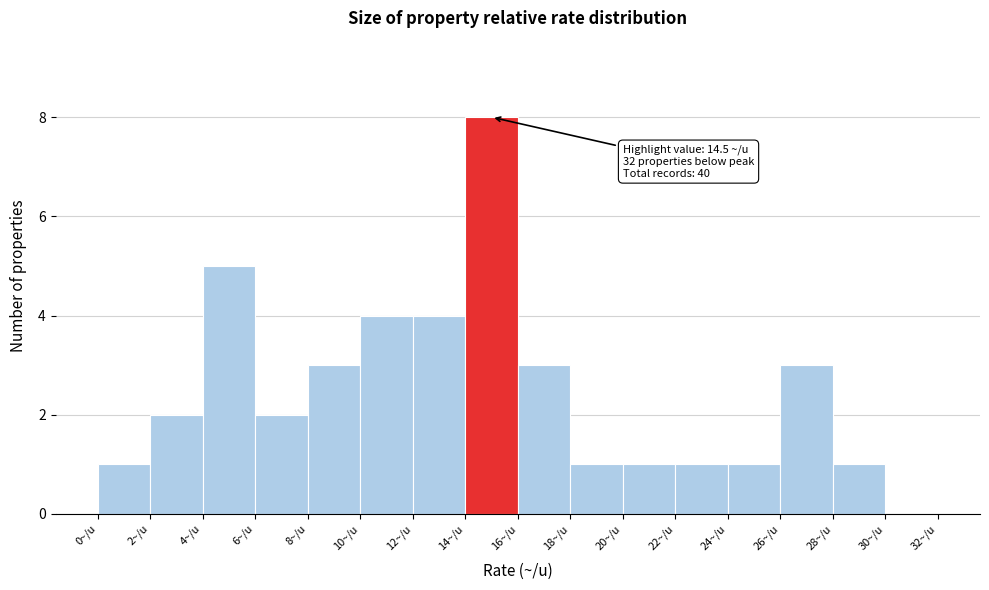

Over which range of the x-axis is the bar tallest?

14 to 16